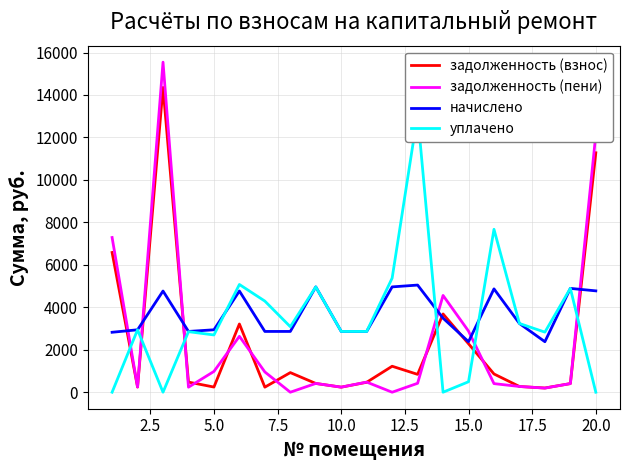

What is the maximum value for задолженность (пени)?

15544.9